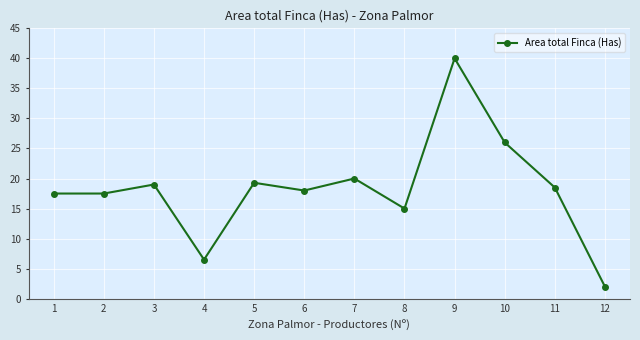

What is the sum of the values at 3 and 2?

36.5